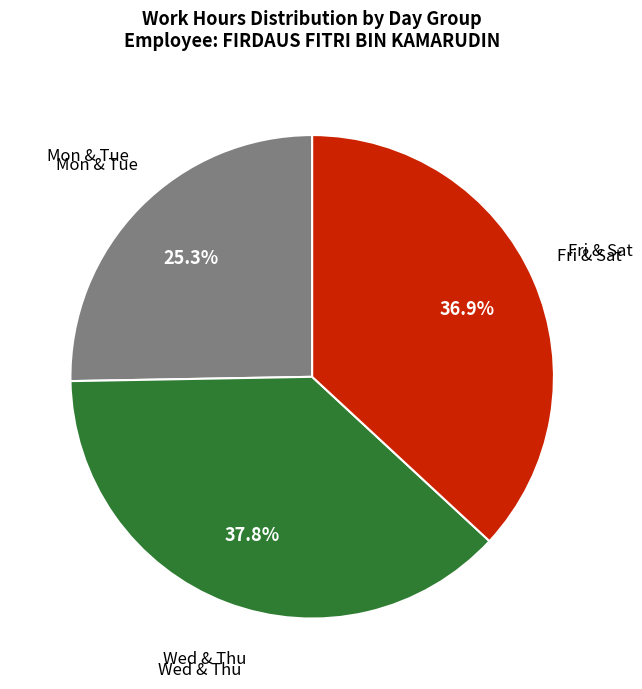

Does Mon & Tue account for over 50% of the chart?

No